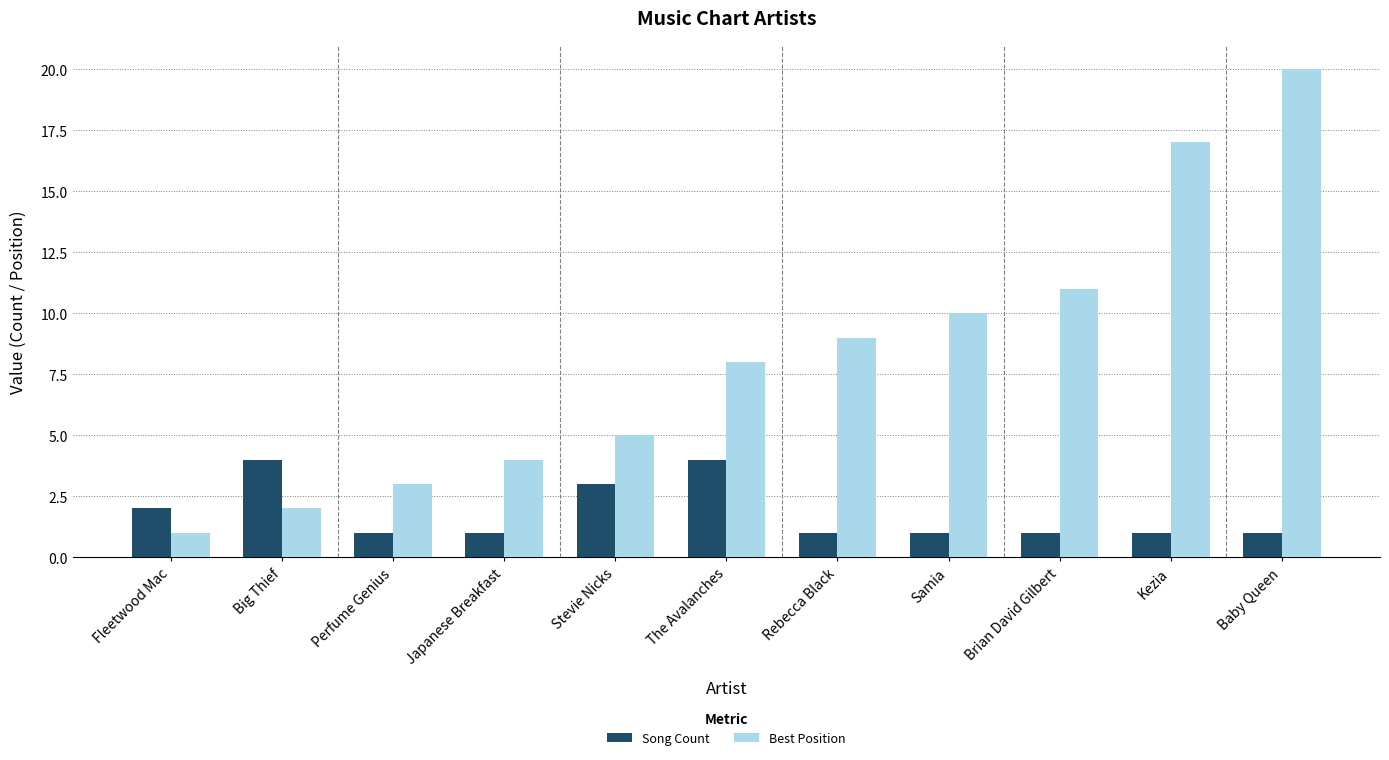

What is the spread (max minus min) of values at Samia?

9